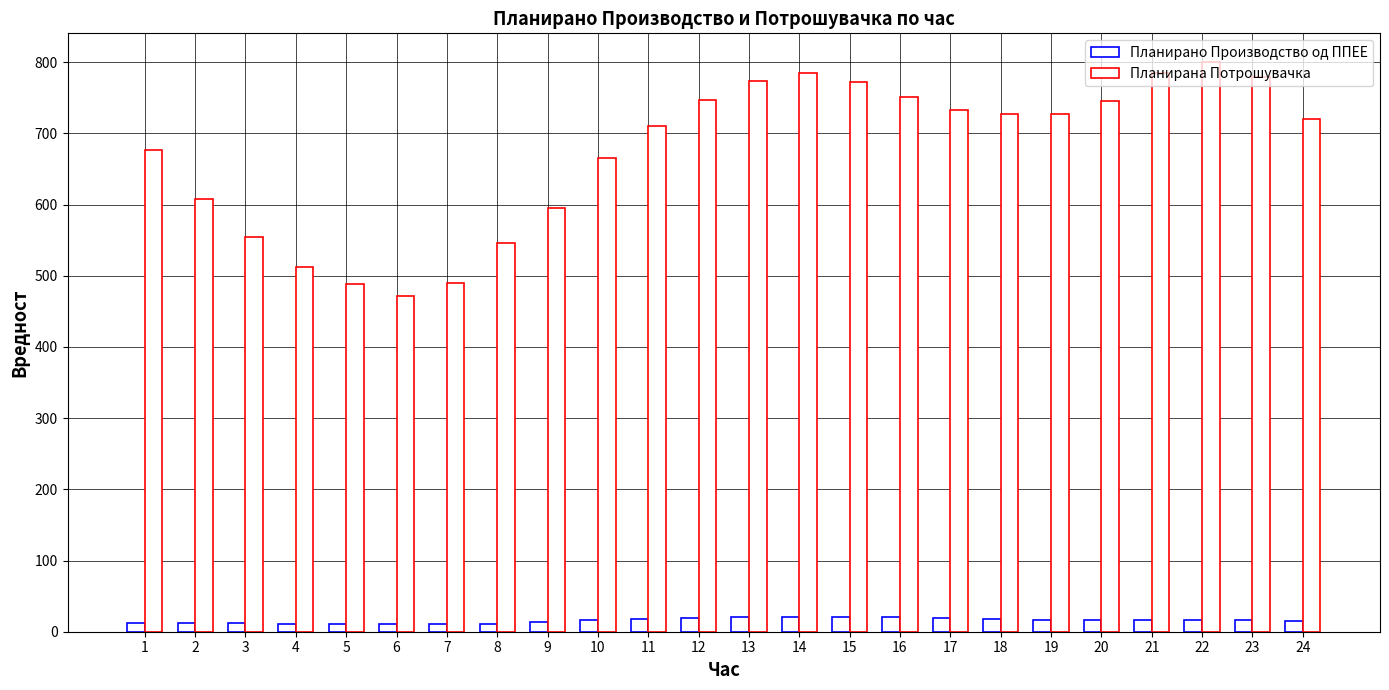

How many groups of bars are there?

24